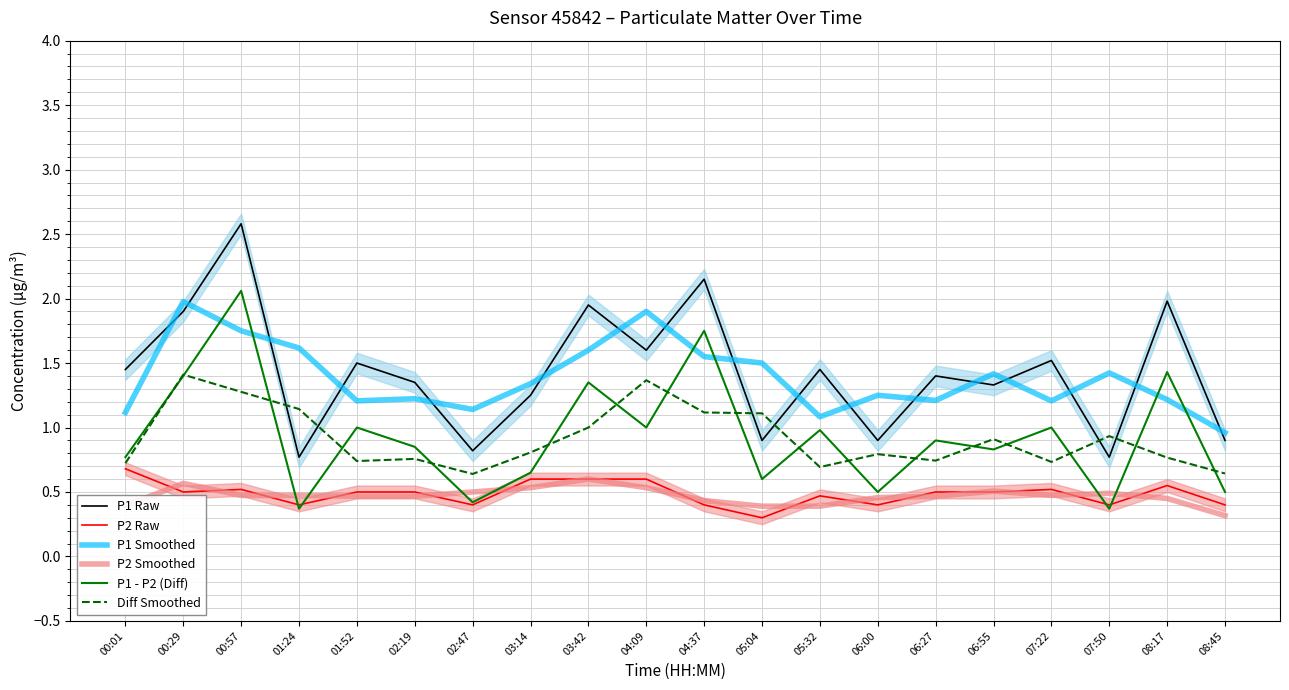

True or false: P1 - P2 (Diff) has a value of 1.6 at 05:32.

False